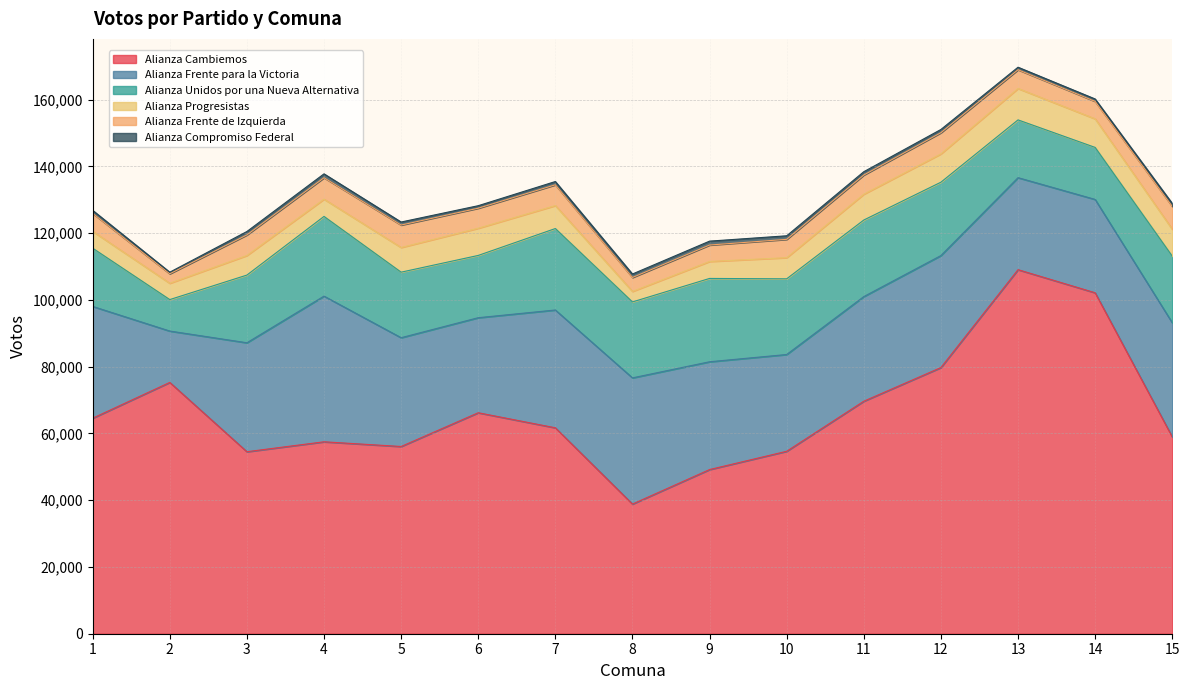

How many interior local valleys does the Alianza Frente para la Victoria series have?

4